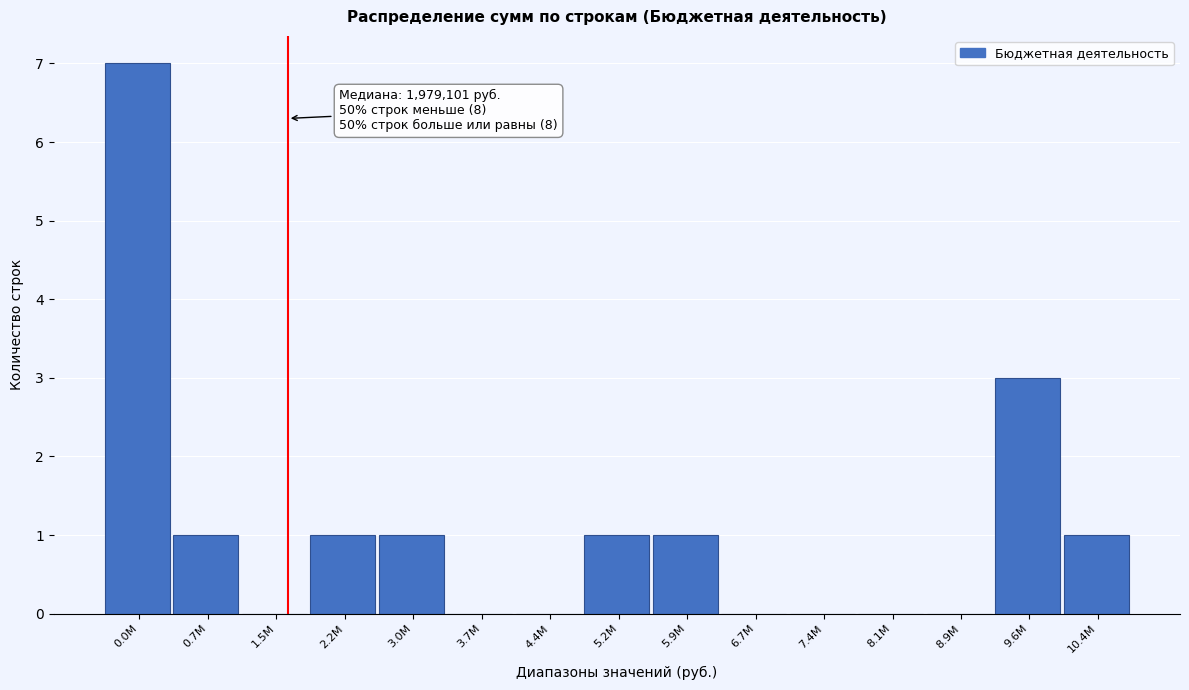

Reading left to right, extract all data points from this chart.

0.0M=7	0.7M=1	1.5M=0	2.2M=1	3.0M=1	3.7M=0	4.4M=0	5.2M=1	5.9M=1	6.7M=0	7.4M=0	8.1M=0	8.9M=0	9.6M=3	10.4M=1